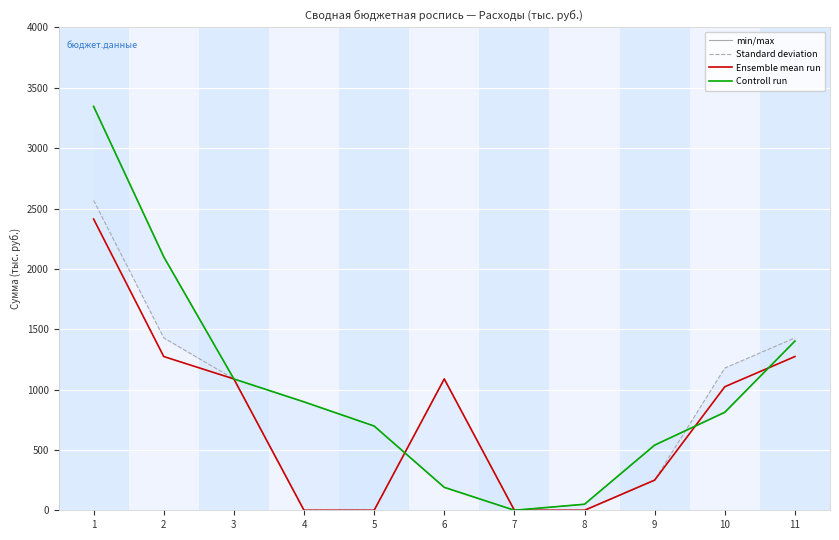

List the series in order of their peak value, lowest first.

Ensemble mean run, Standard deviation, min/max, Controll run